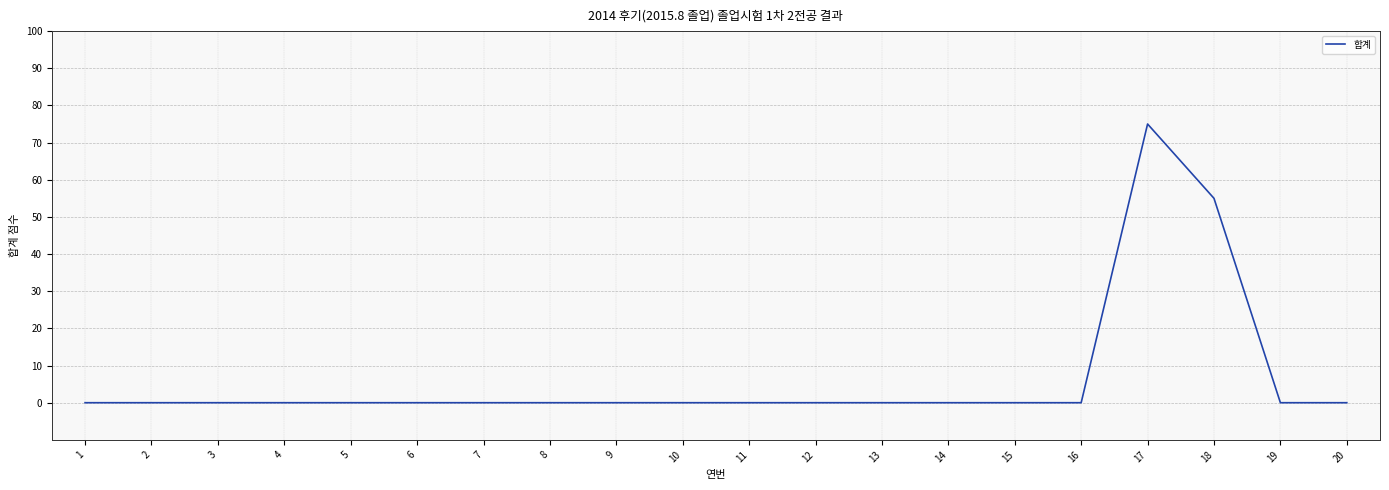

Which has a higher value, 2 or 17?

17